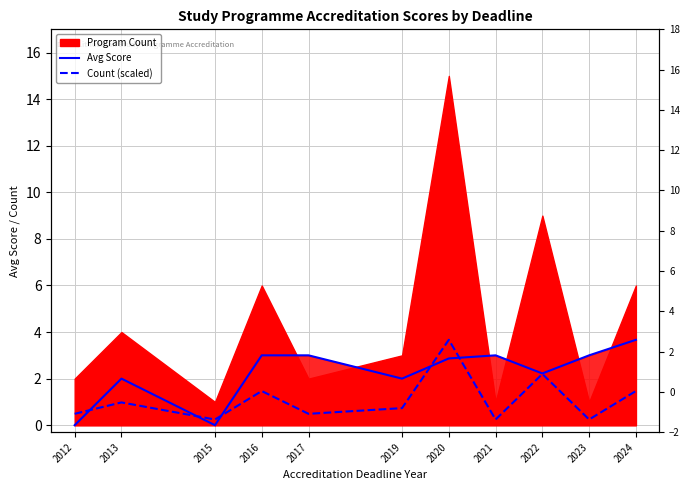

What is the difference between the maximum and minimum values in the Count (scaled) series?

3.4